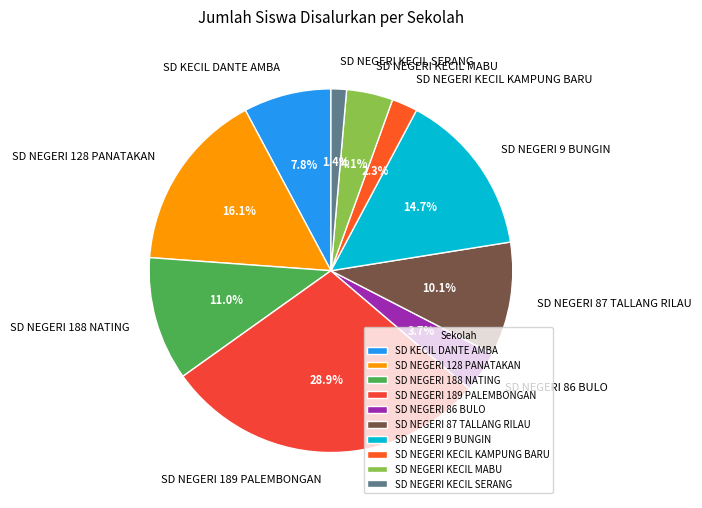

To the nearest percent, what percentage of the pie is SD KECIL DANTE AMBA?

8%